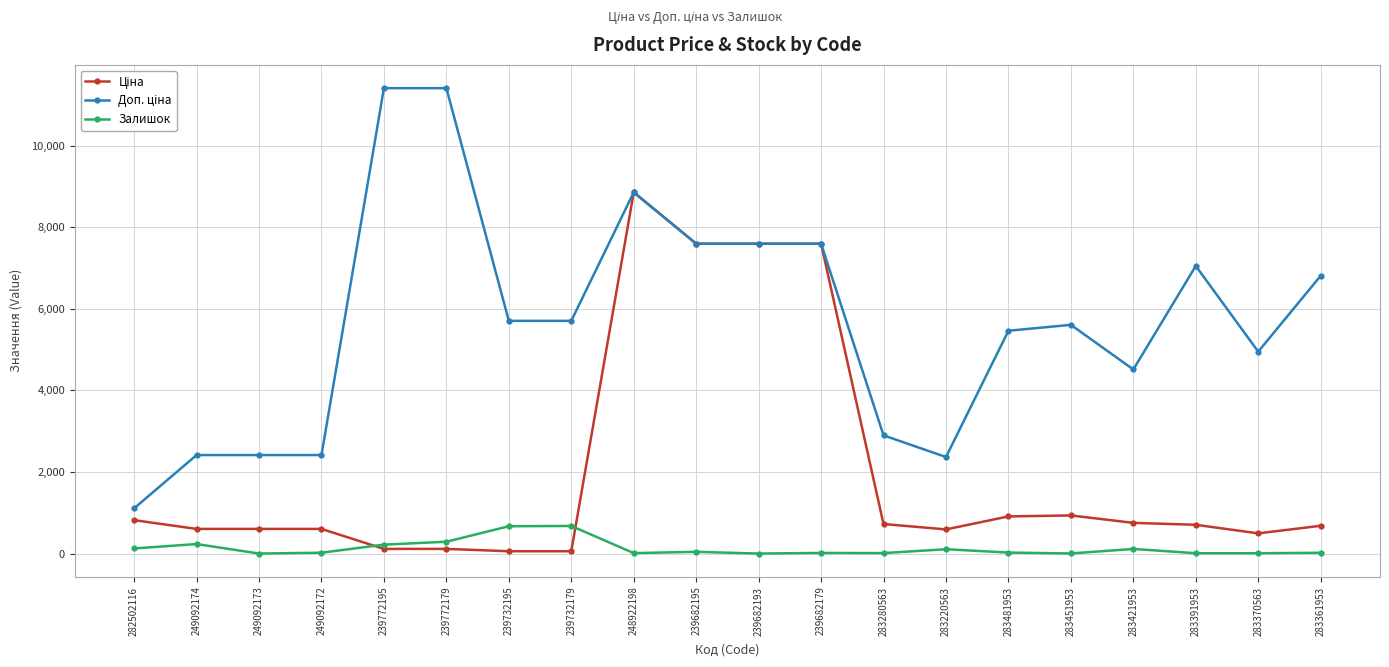

The Залишок series shows 8.0 at 283391953. True or false?

True